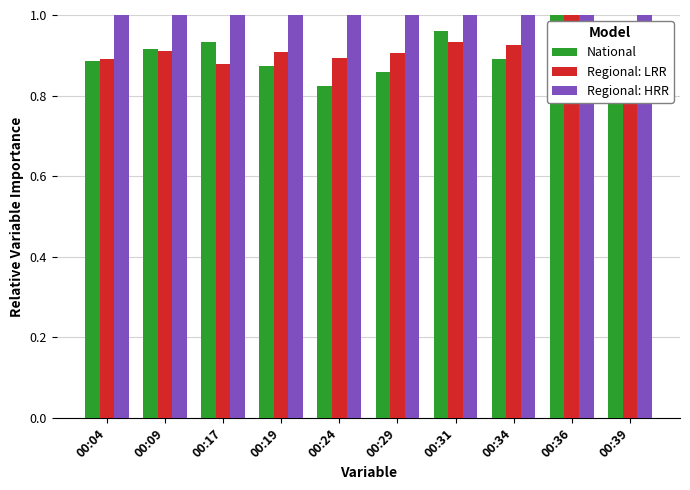

Is the value of Regional: LRR at 00:31 greater than the value of Regional: HRR at 00:24?

No